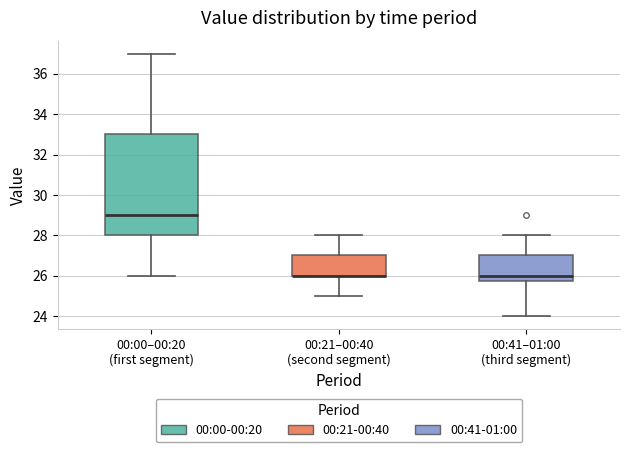

Where is the lower edge of the box for 00:00–00:20 (first segment) on the y-axis? The values are not printed on the chart, so give them approximately, as read against the axis.

28.0